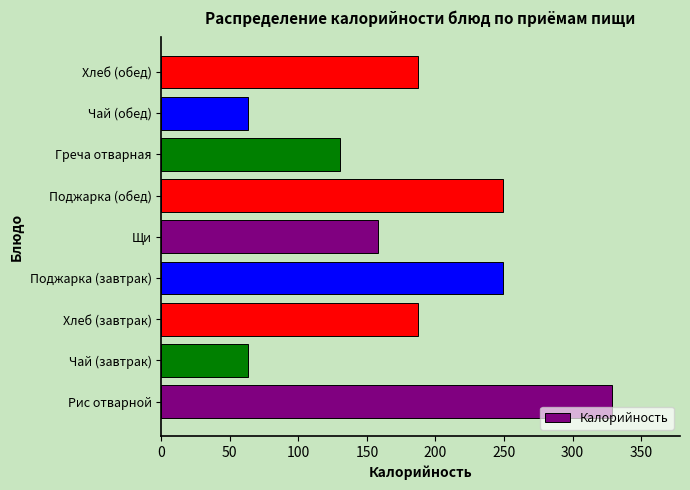

What is the smallest value displayed?

63